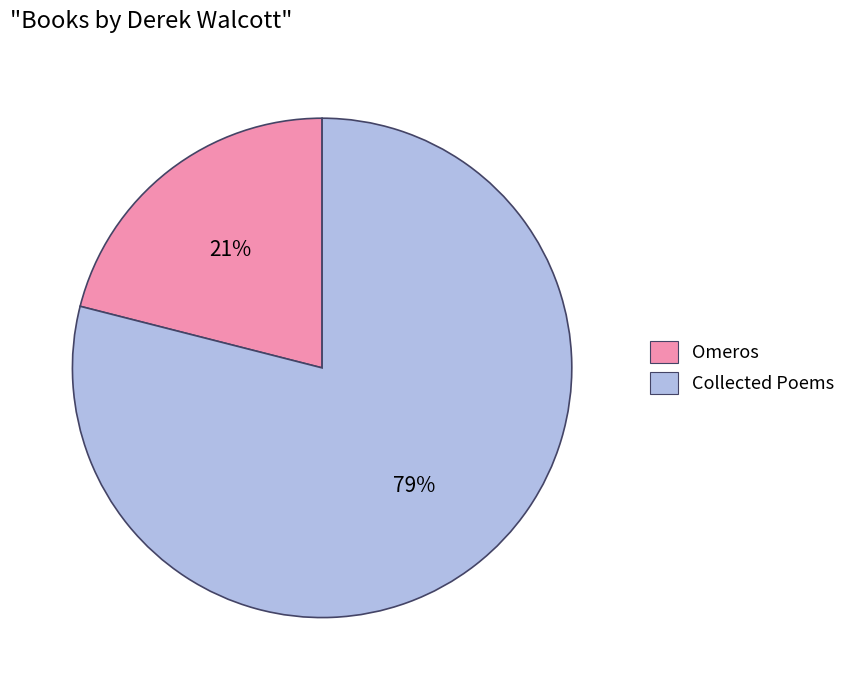

Is the sum of Omeros and Collected Poems greater than half?

Yes